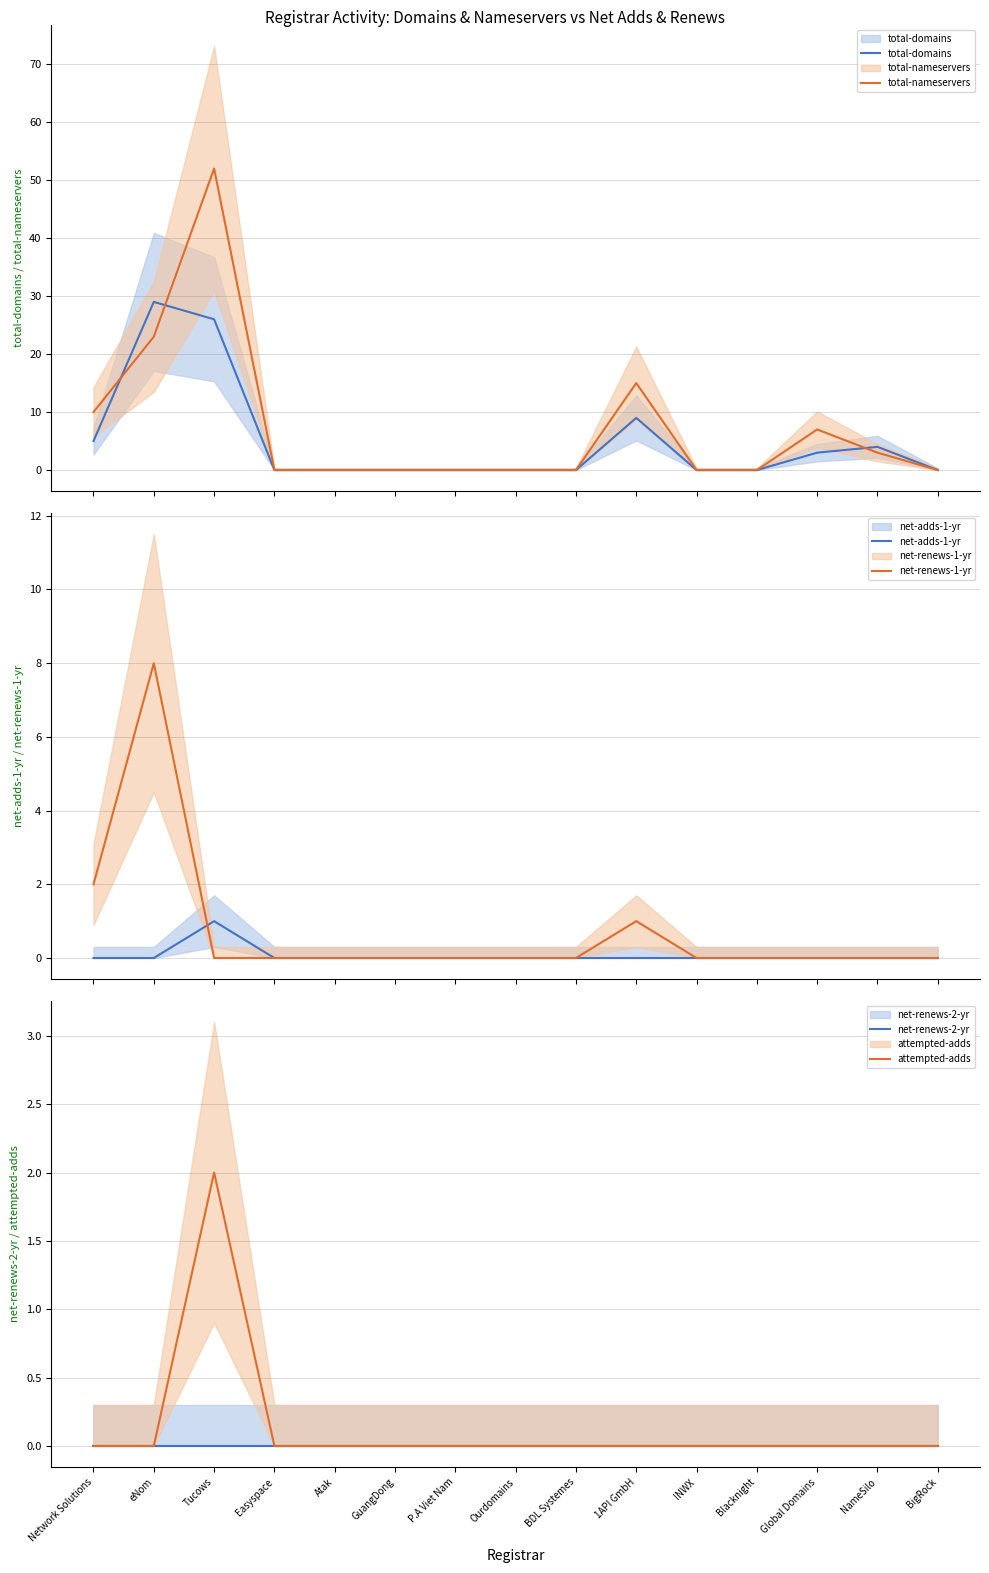

Is it true that net-adds-1-yr equals 0 at Easyspace?

True